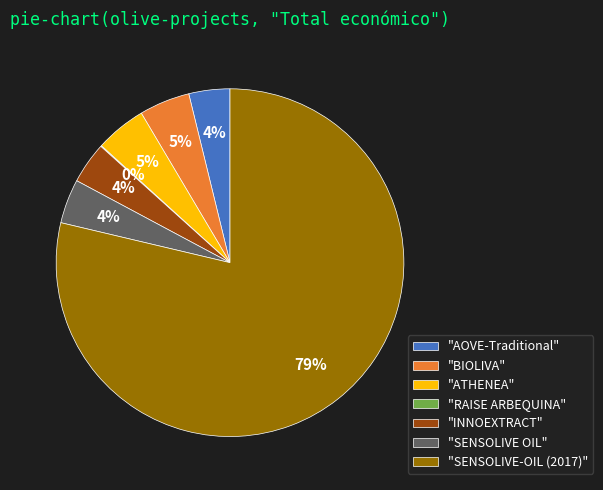

The "SENSOLIVE OIL" slice represents 4% of the pie. True or false?

True